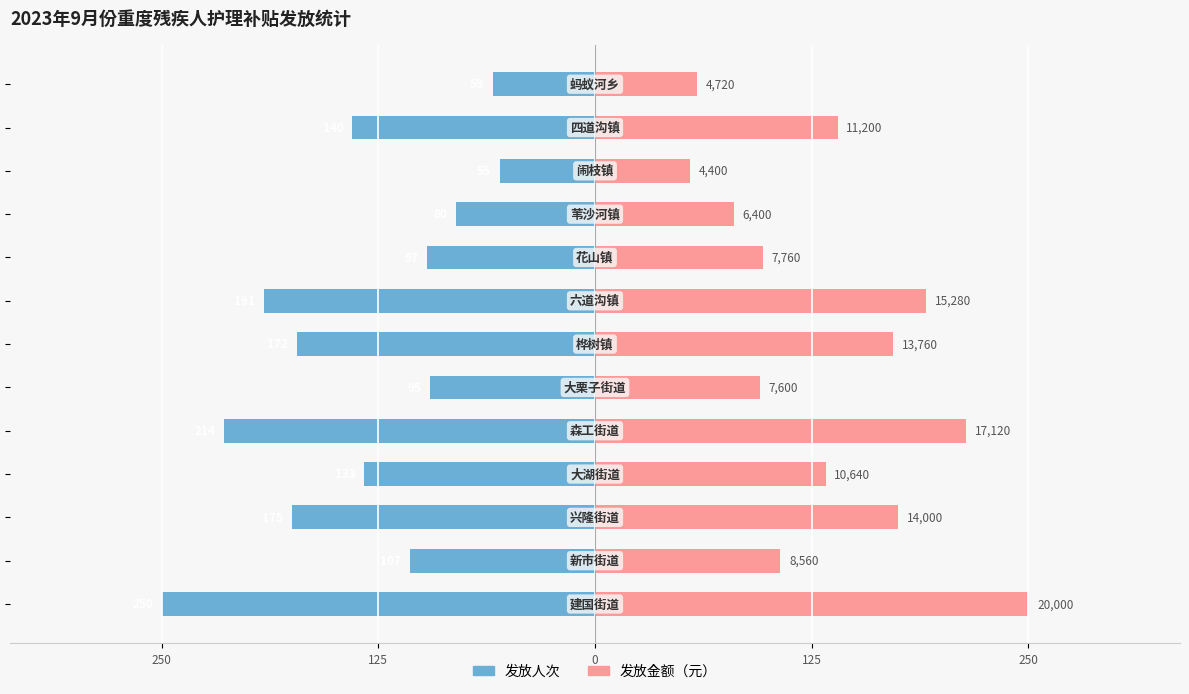

What is the difference between the second highest and second lowest values in the 发放人次 series?

155